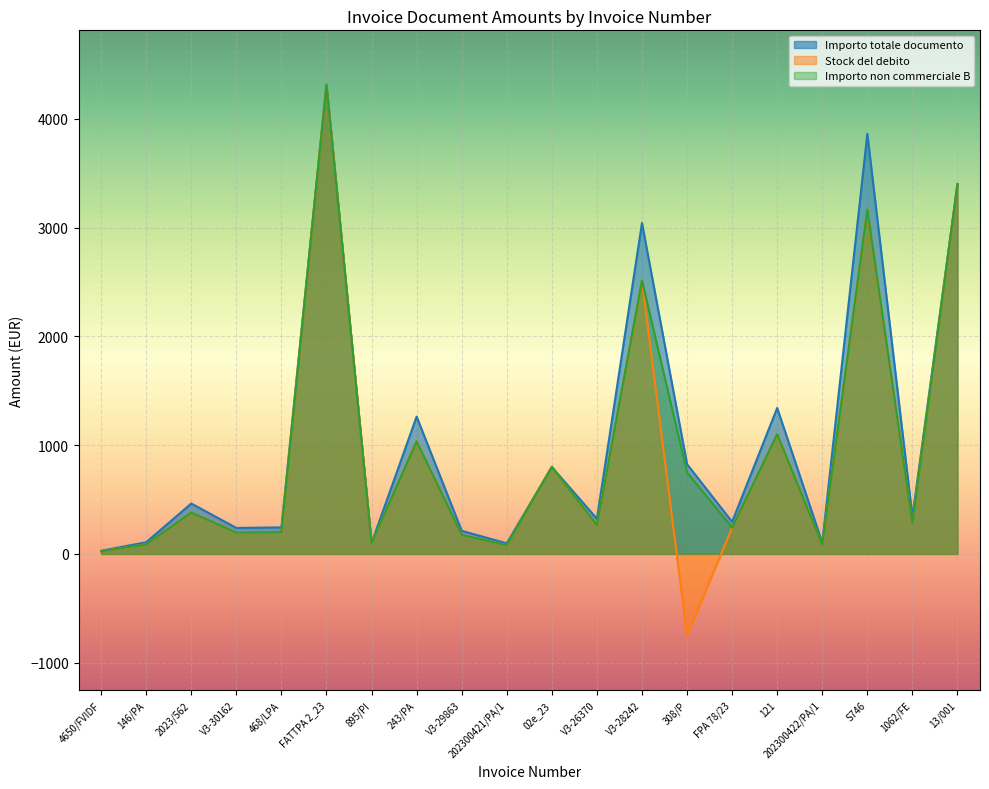

At which category does the chart reach its minimum across all series?

308/P